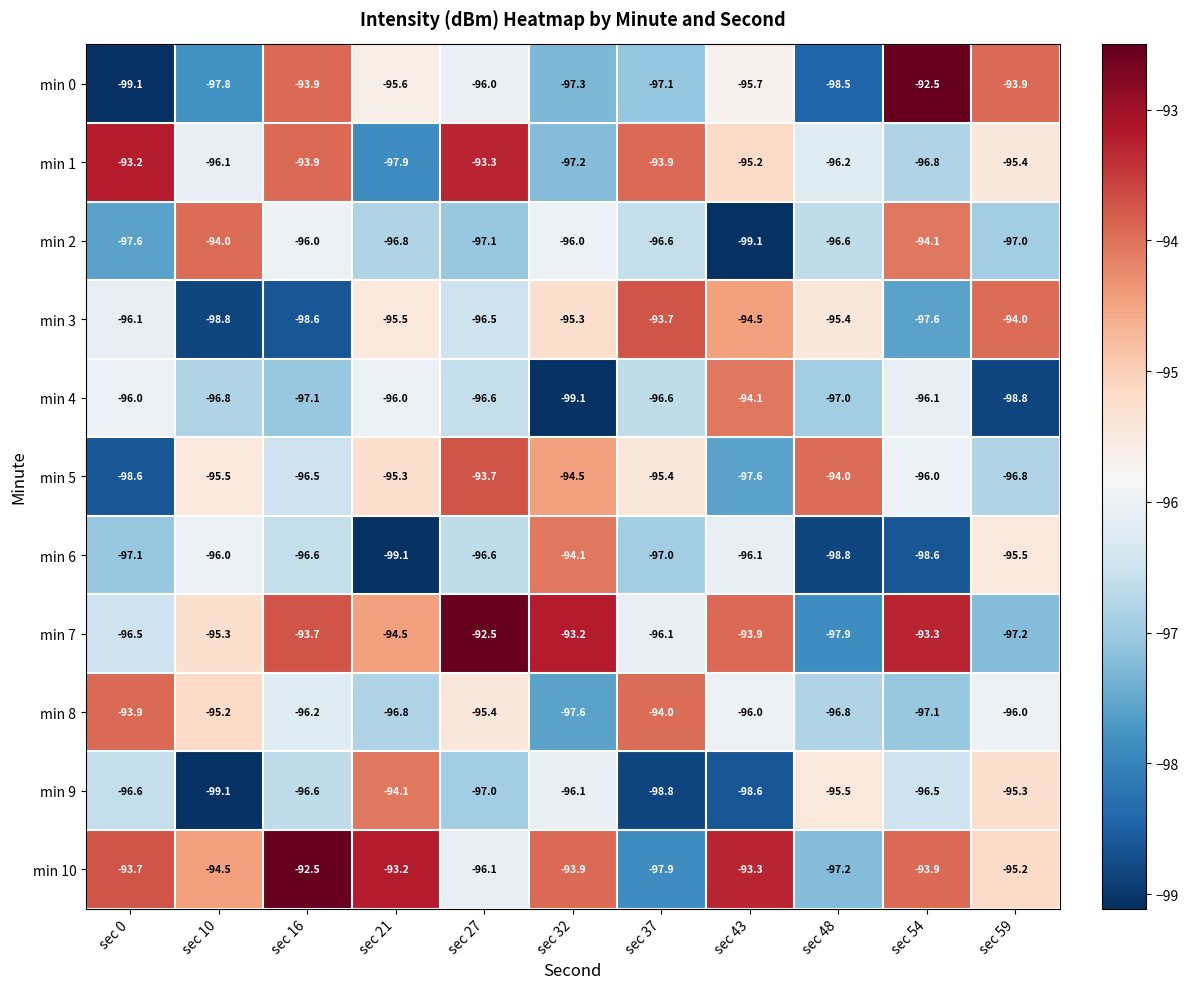

What is the difference between the highest and lowest values at sec 0?

5.9